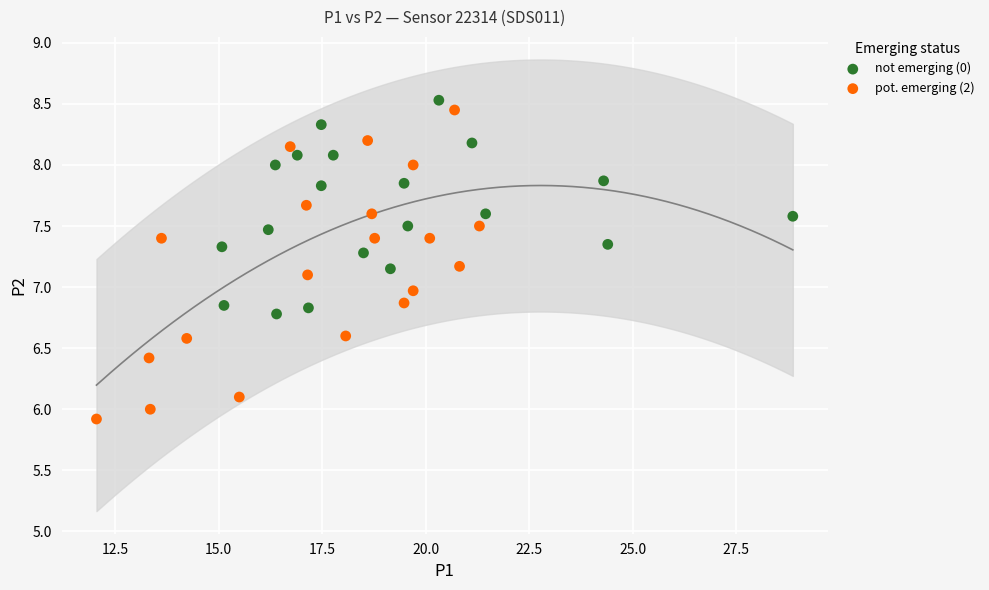

Which series reaches the minimum Y coordinate?

pot. emerging (2)